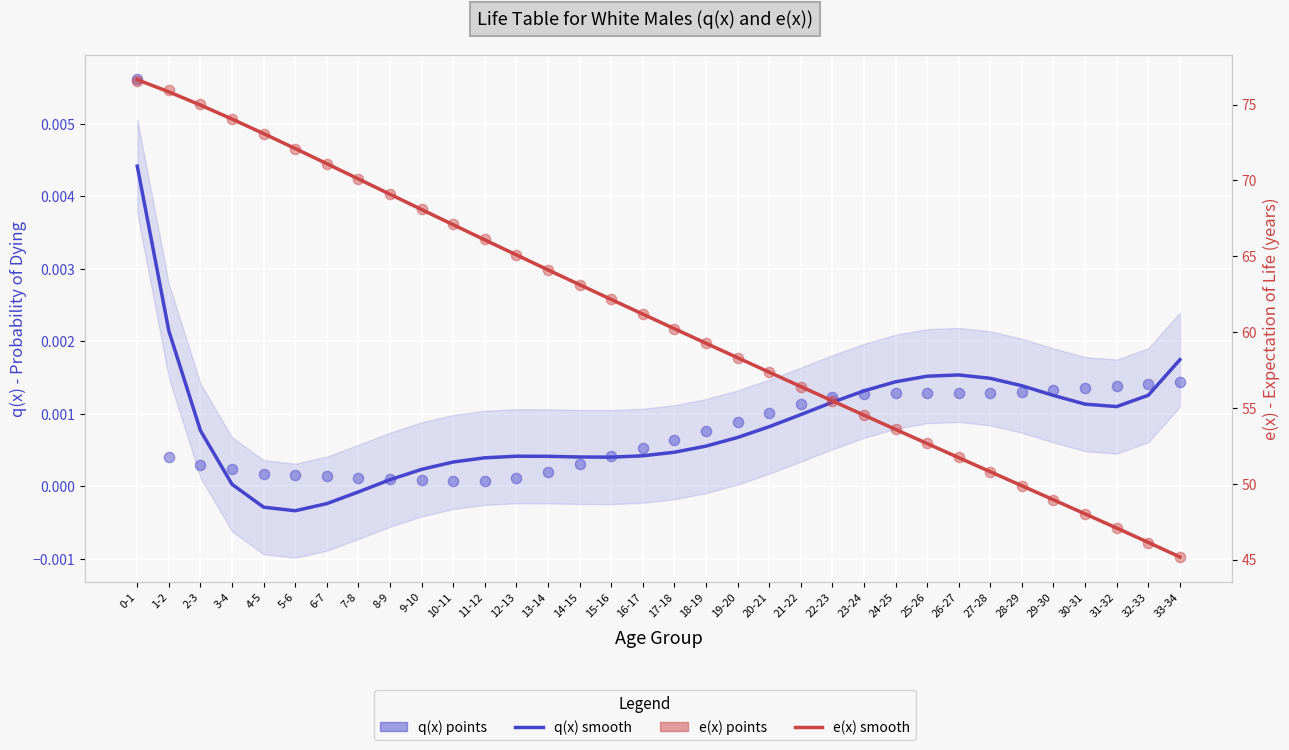

At which category is the sum across all series the highest?

0-1